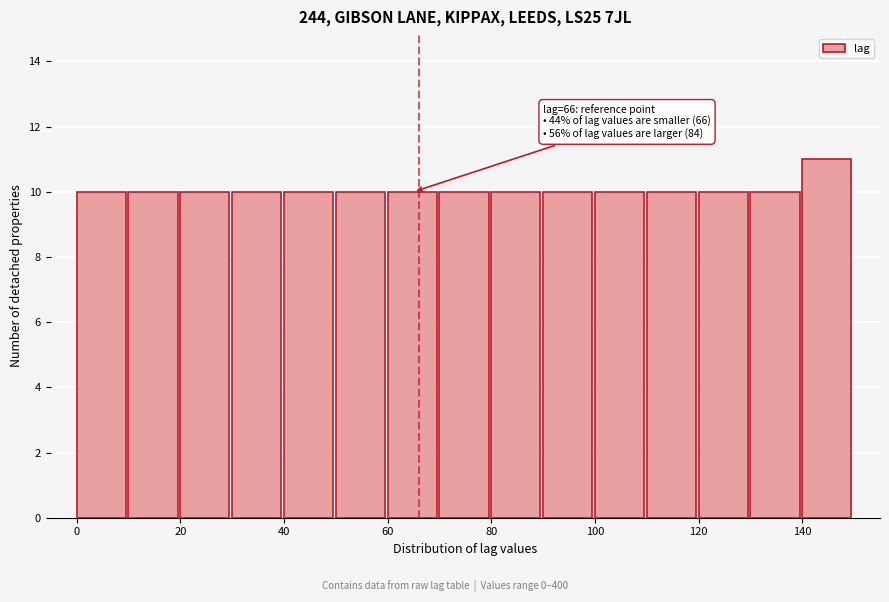

Which range on the x-axis has the tallest bar?

140 to 150